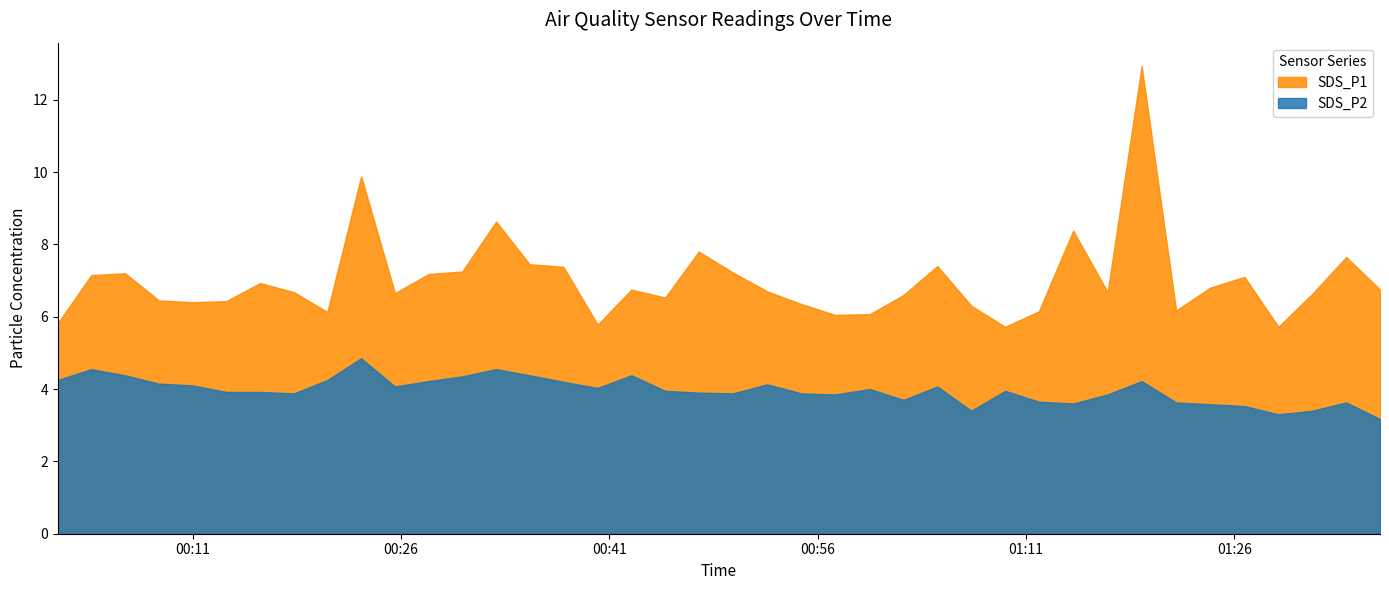

Which series changed the most between 2022/04/01 00:37:41 and 2022/04/01 01:34:04?

SDS_P2